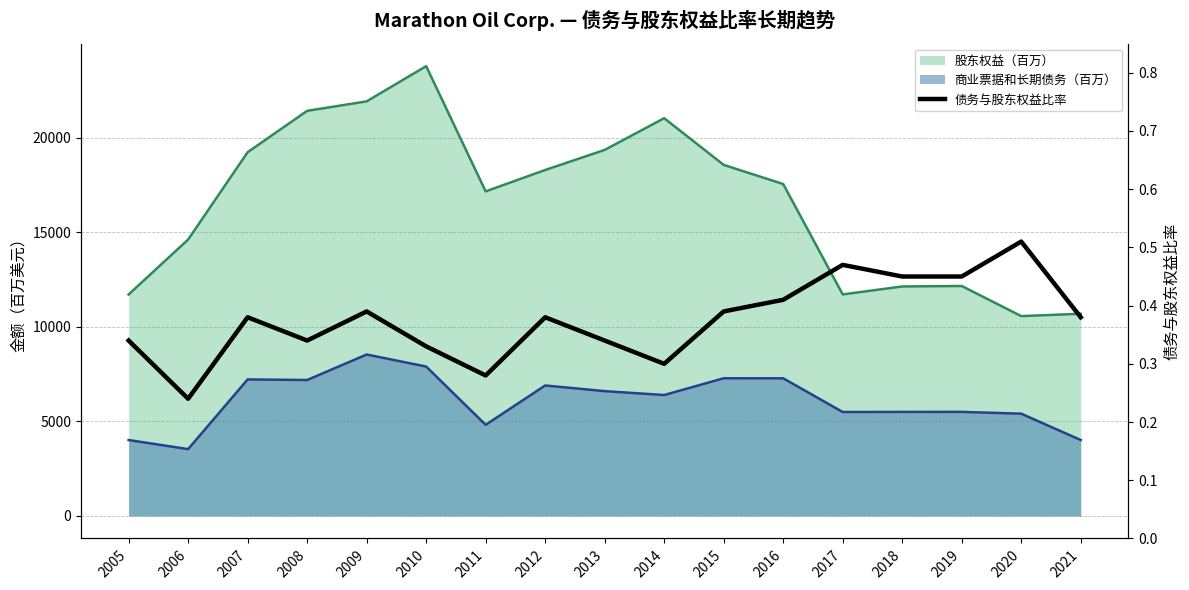

What is the difference between the maximum and second lowest values?

0.2